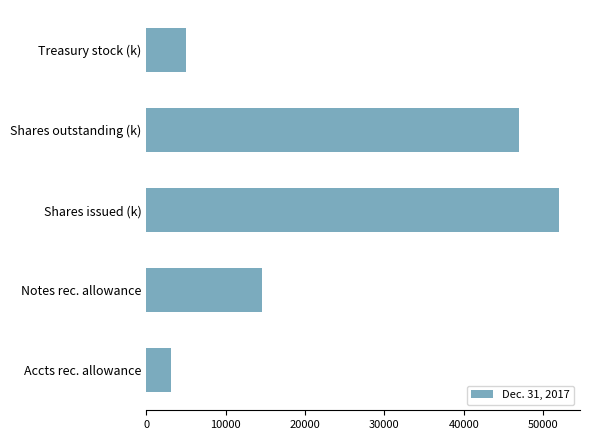

Where is the data nearest to the value 27565?

Notes rec. allowance